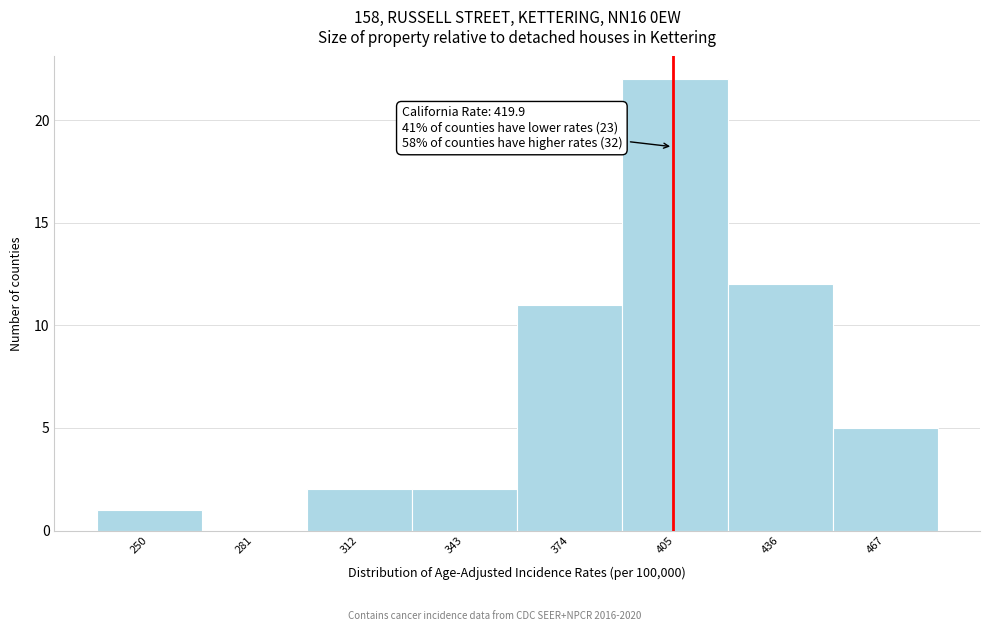

Reading left to right, what are all the values shown in this chart?

250=1	281=0	312=2	343=2	374=11	405=22	436=12	467=5